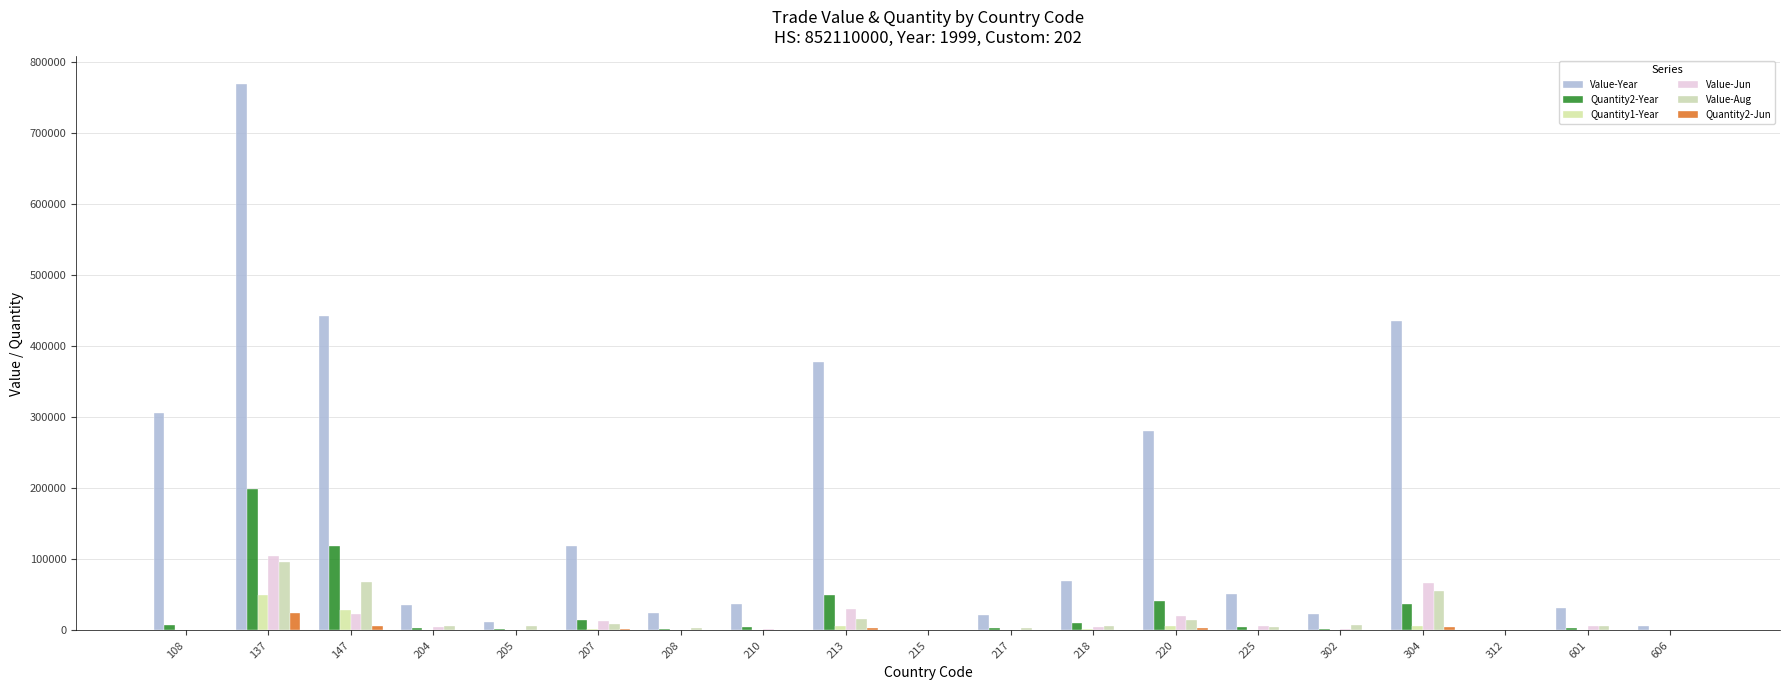

Which series has the widest spread of values?

Value-Year